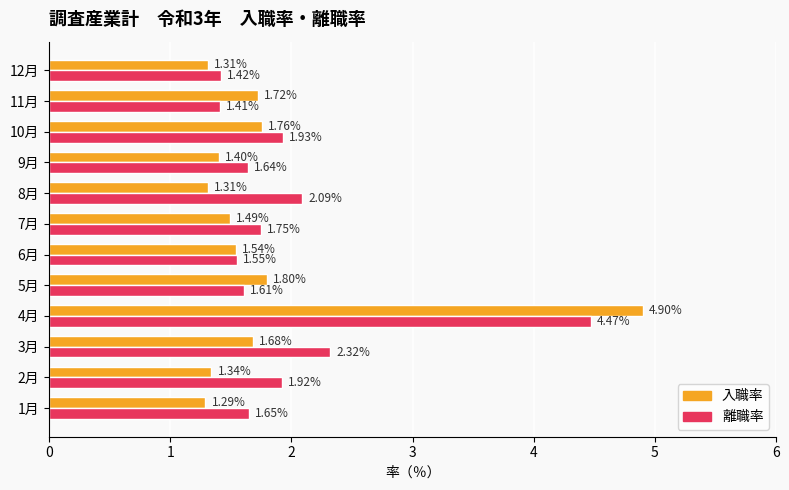

Which series has the largest range (max minus min)?

入職率